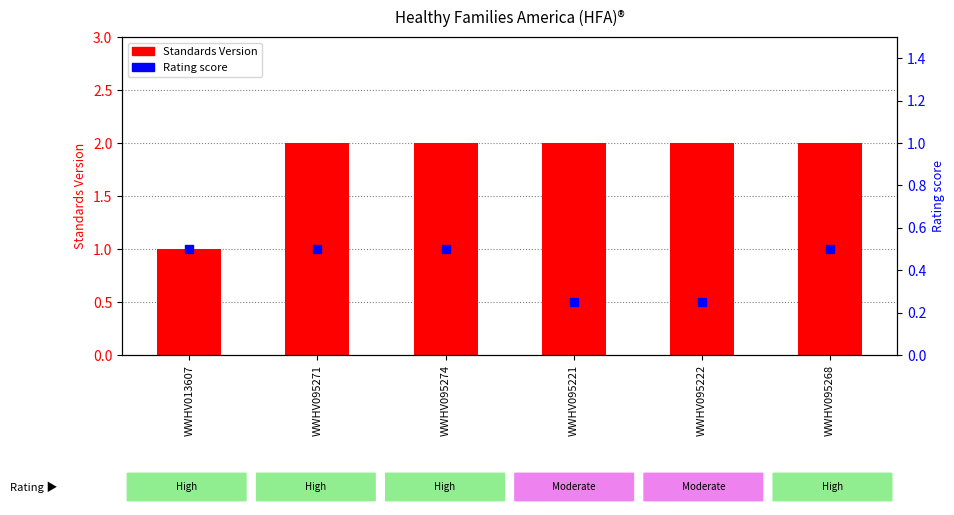

Approximately how many times larger is the value at WWHV095271 compared to WWHV095268?

1.0